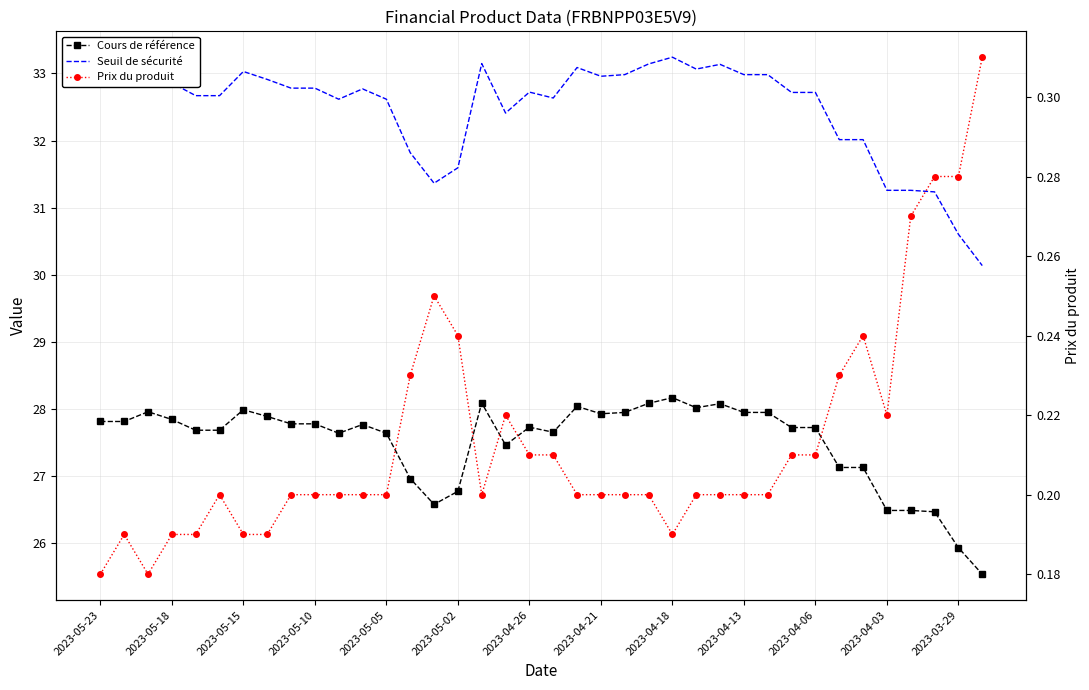

True or false: Prix du produit and Seuil de sécurité cross at least once.

False